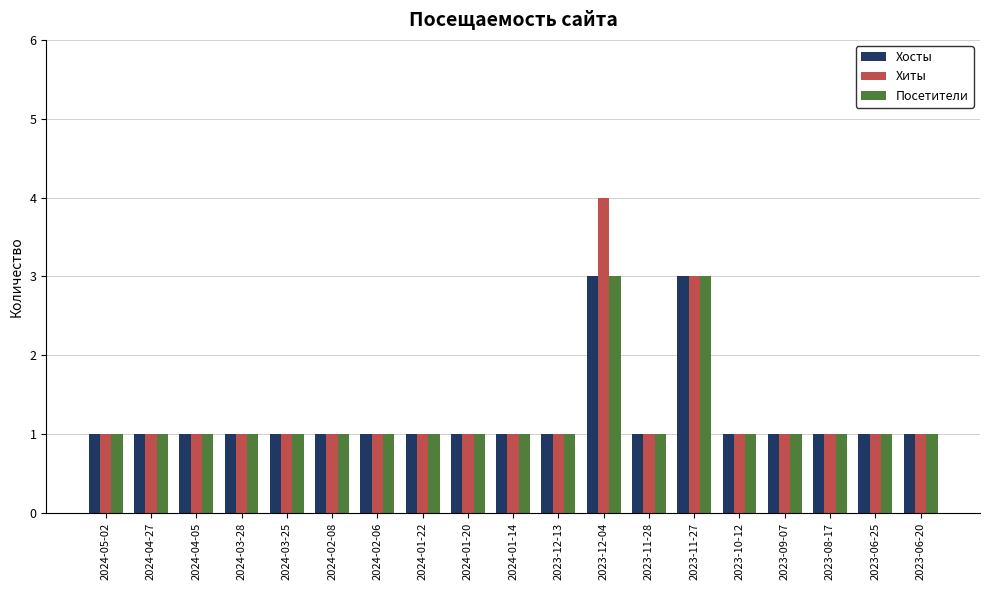

Between 2023-12-04 and 2023-11-27, which series saw the biggest shift?

Хиты